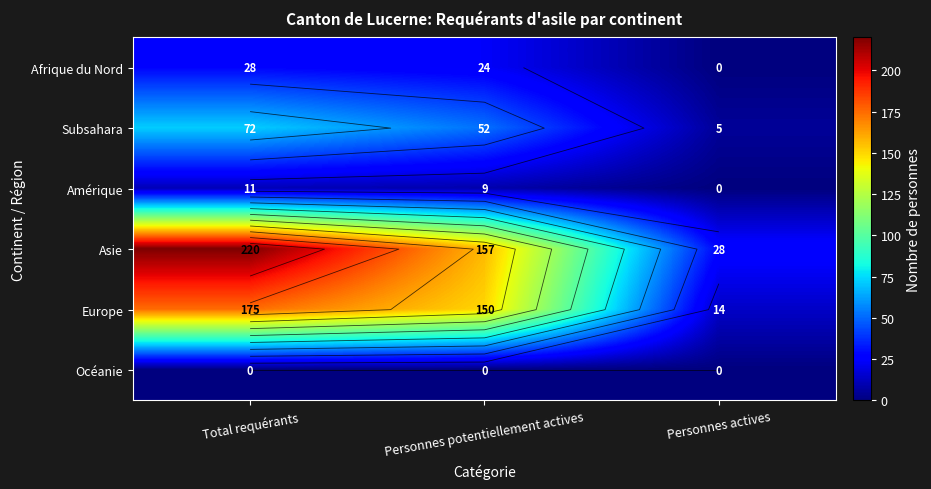

What is the spread (max minus min) of values at Personnes actives?

28